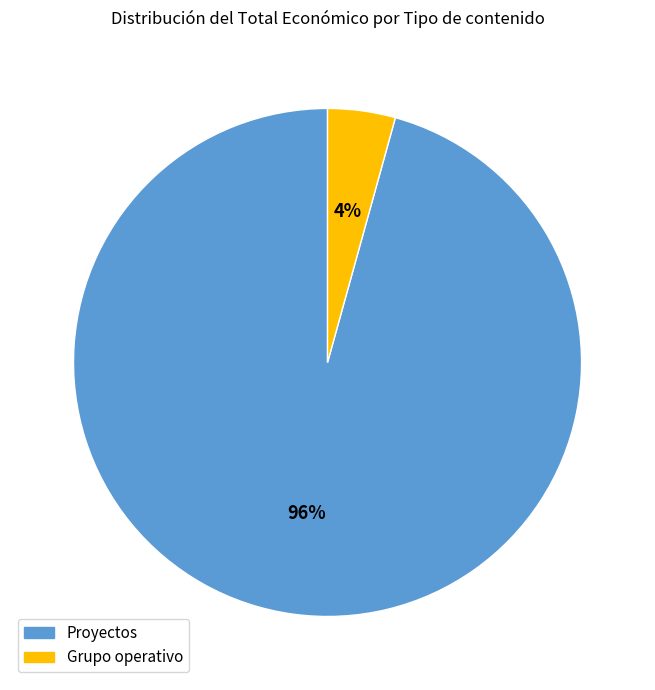

To the nearest percent, what is the combined percentage of Proyectos and Grupo operativo?

100%